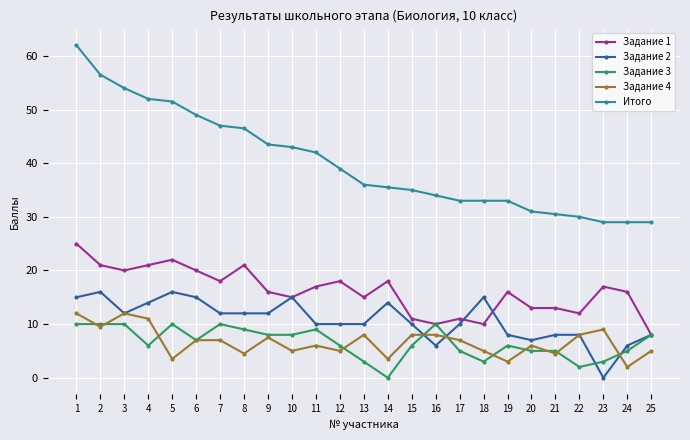

True or false: Итого and Задание 1 cross at least once.

False